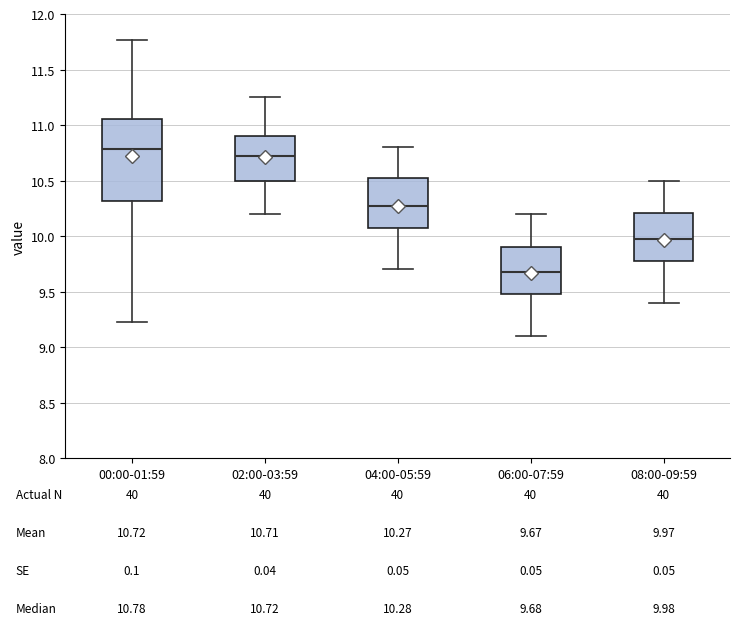

Which box's median line is the lowest?

06:00-07:59